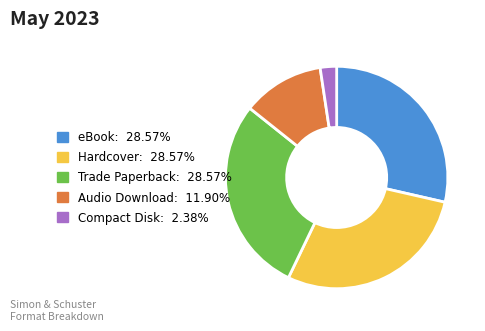

Does Audio Download: 11.90% account for over 50% of the chart?

No